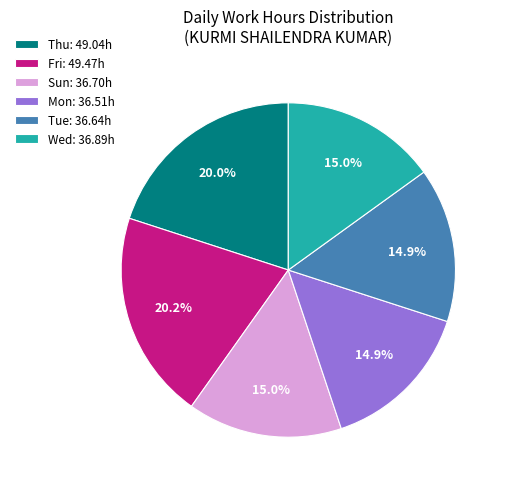

What is the ratio of the value at Thu: 49.04h to the value at Tue: 36.64h?

1.3